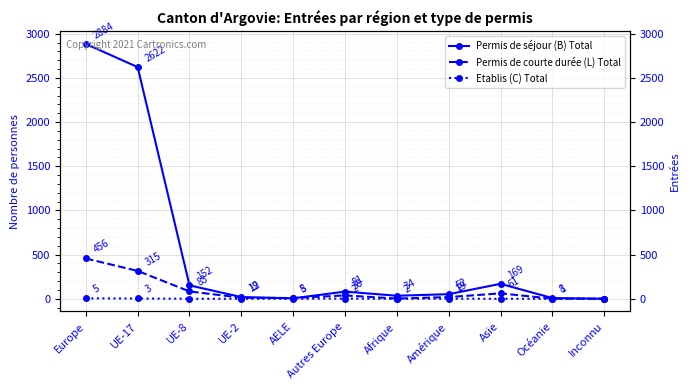

Which series has the largest total across all categories?

Permis de séjour (B) Total